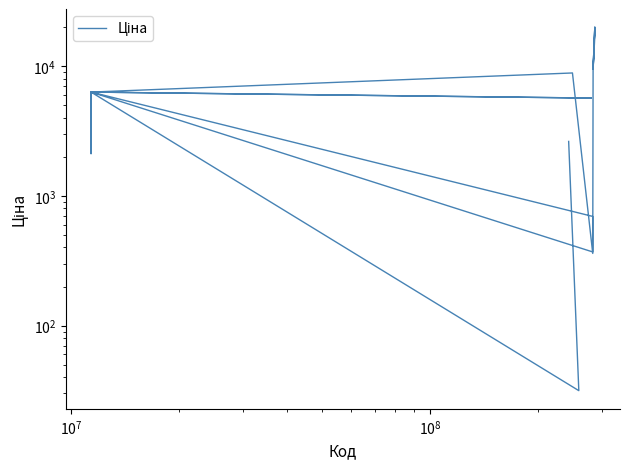

How many categories are shown in the chart?

40